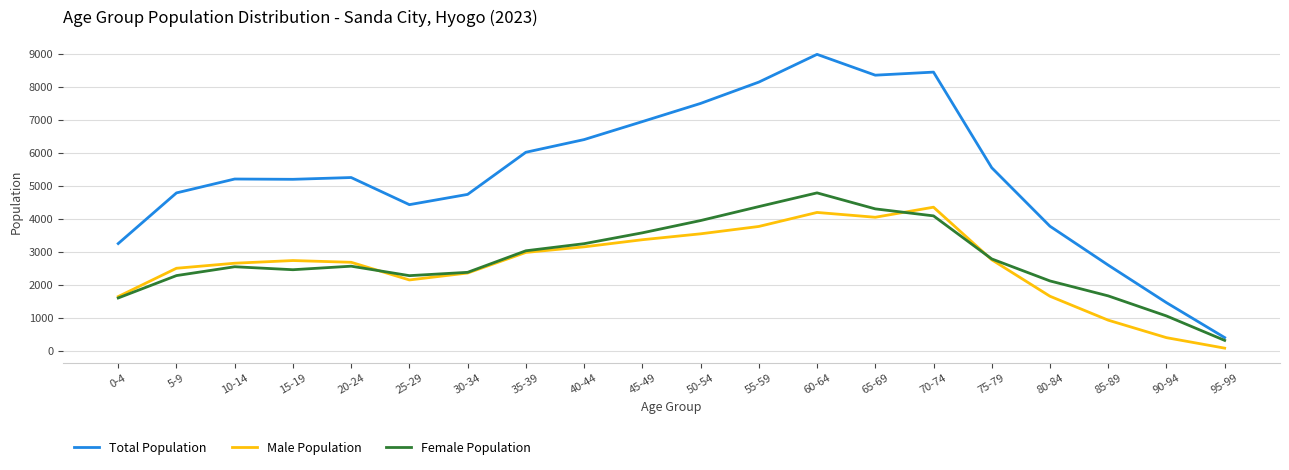

True or false: Male Population and Total Population intersect in this chart.

False